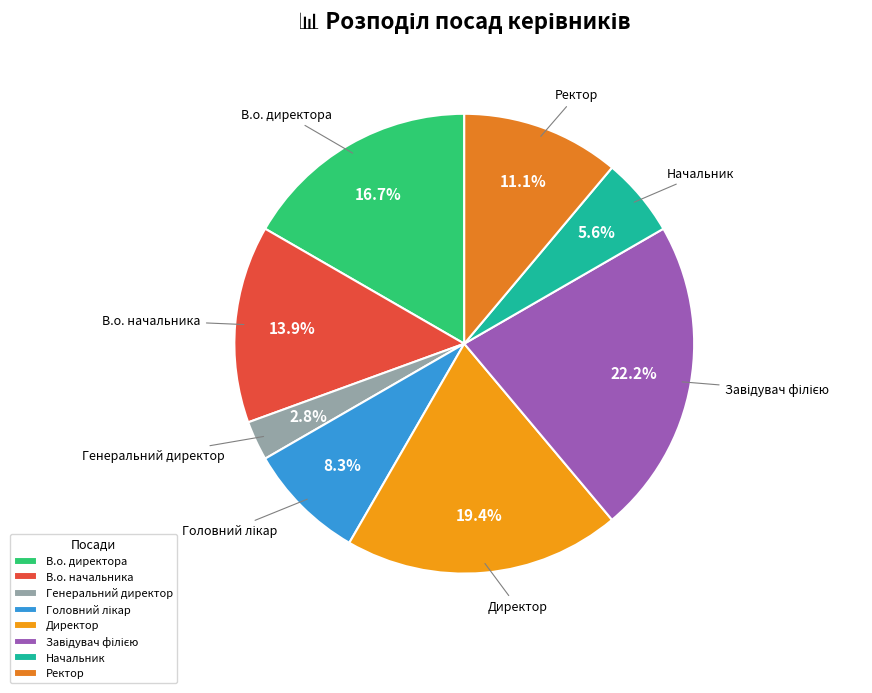

How much of the chart is everything except Ректор?

88.9%